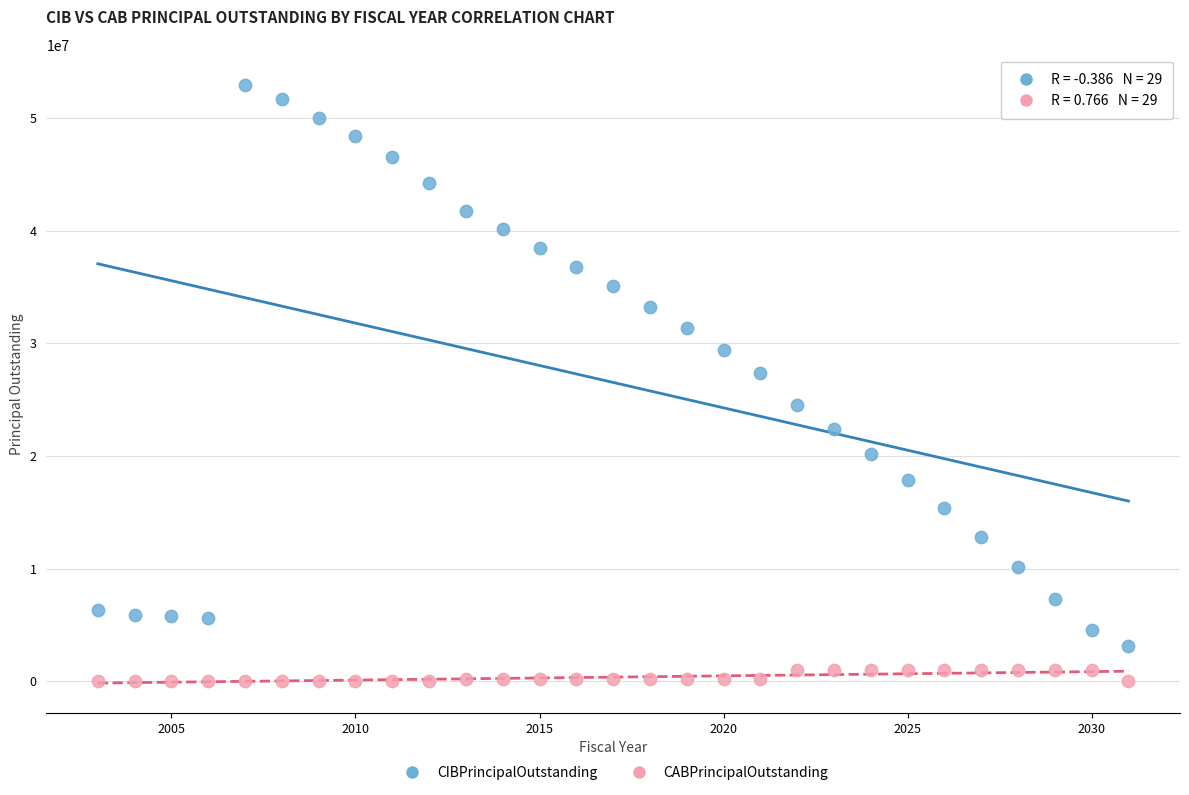

Which series reaches the maximum Y coordinate?

CIBPrincipalOutstanding